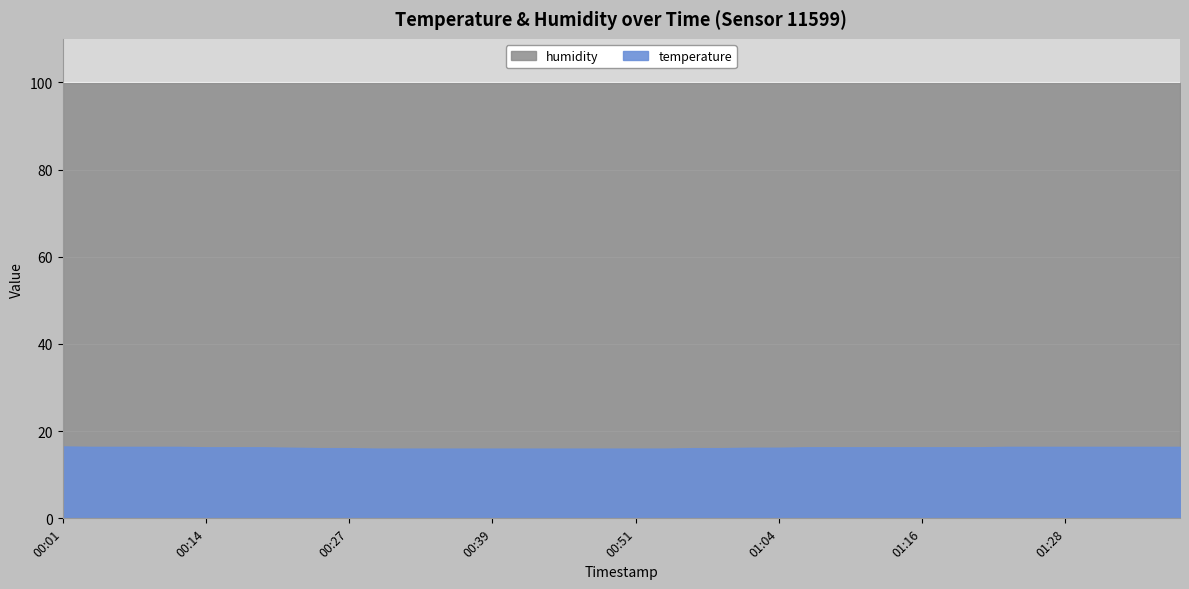

What position from the right is 00:29?

29